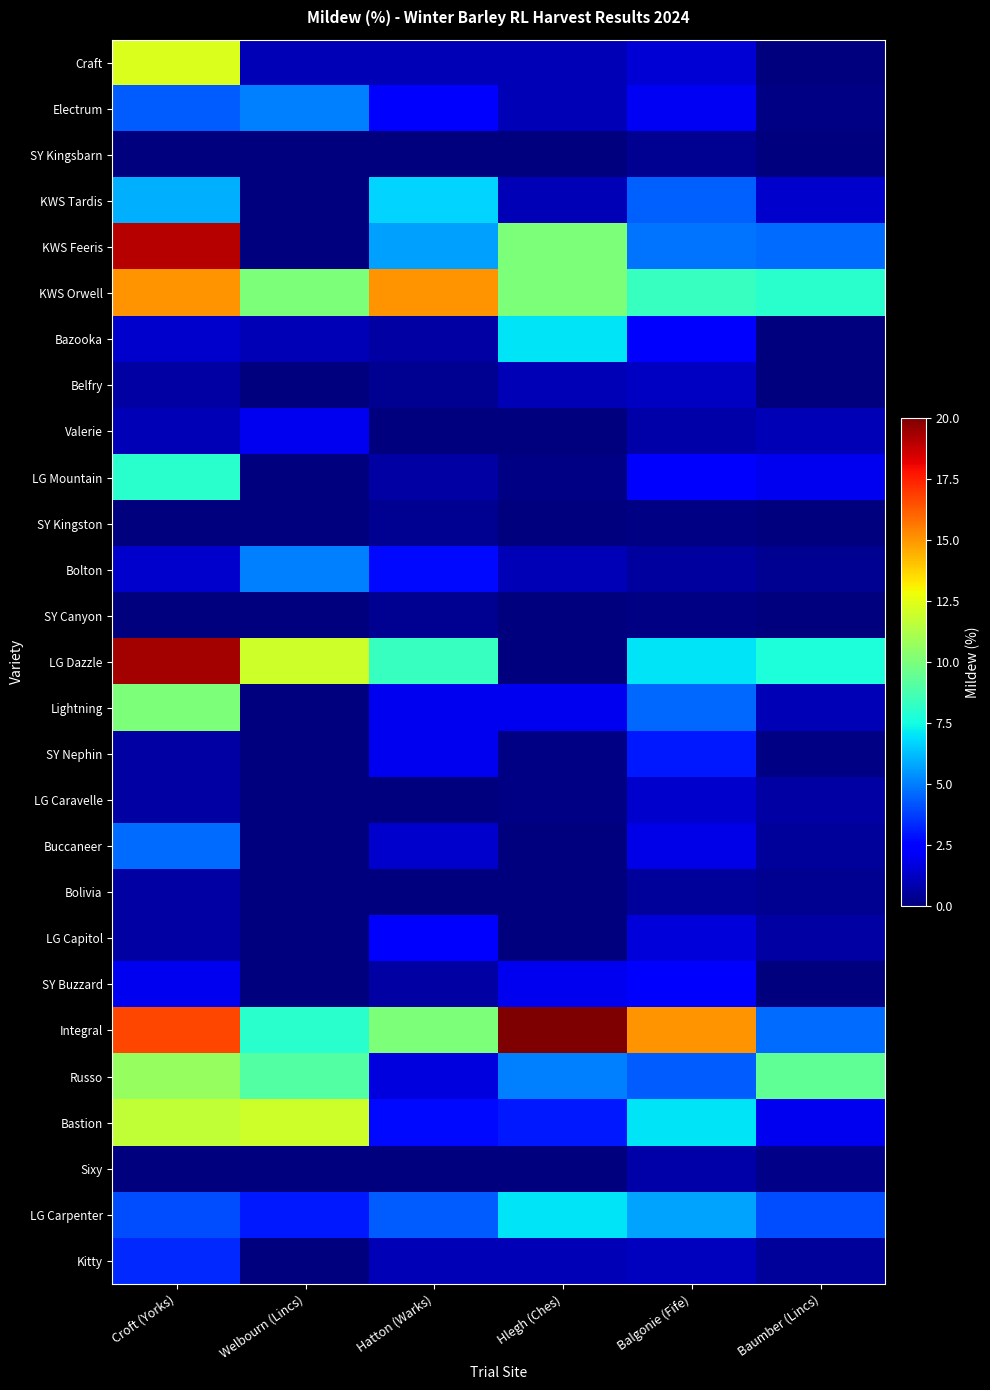

Between Croft (Yorks) and Hatton (Warks), which is larger?

Croft (Yorks)